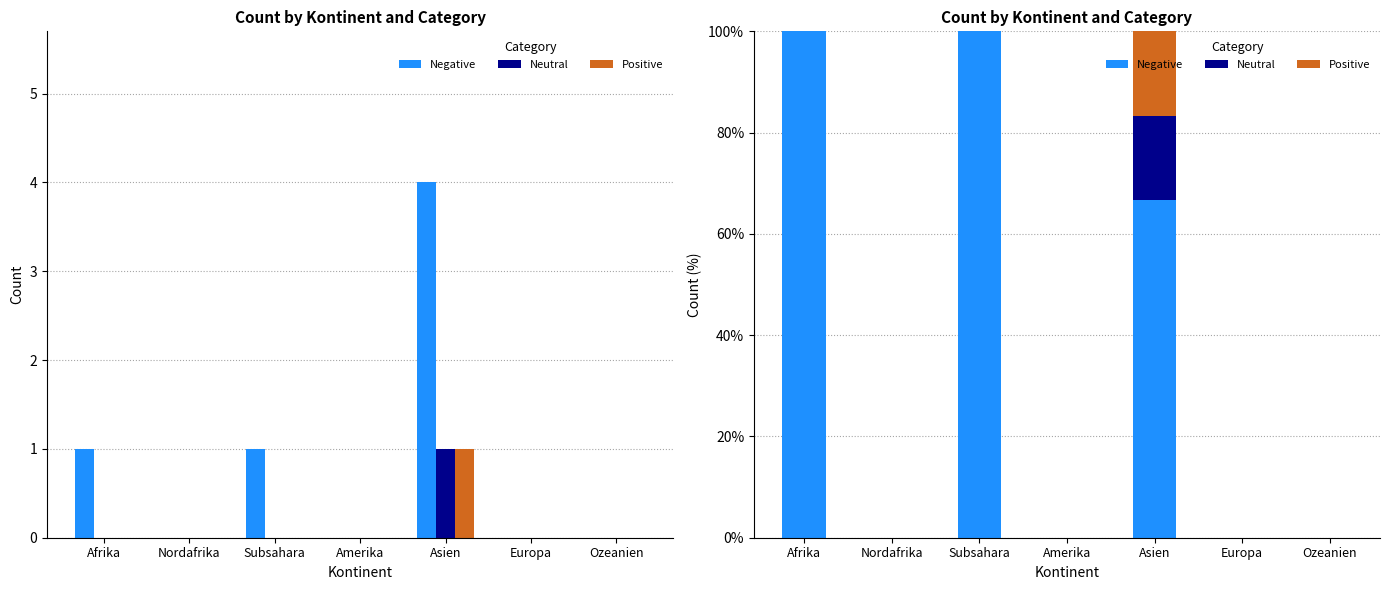

The value of Positive at Amerika is 0.0. True or false?

True